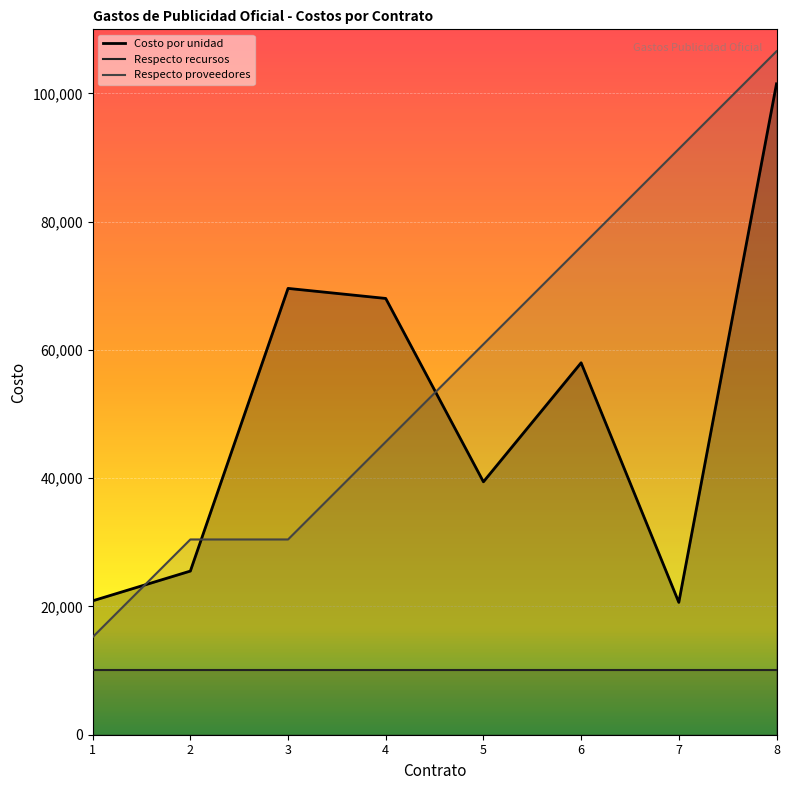

Where is Respecto a los proveedores y su contratacion nearest to the value 60900?

5